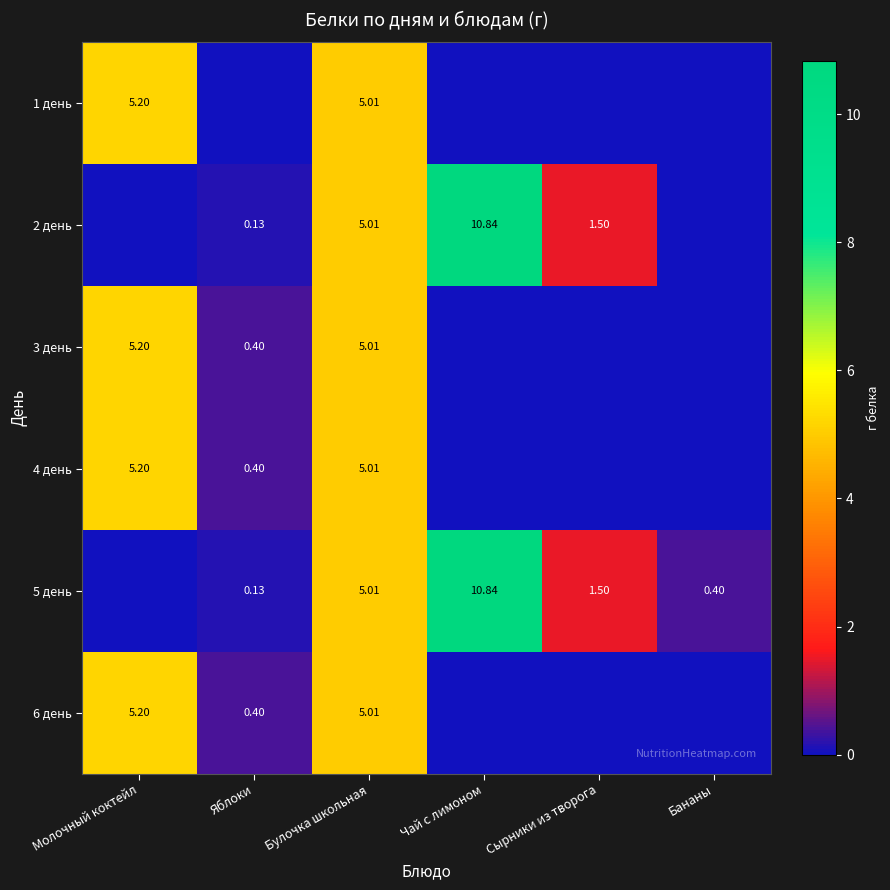

How many data points does each series have?

6